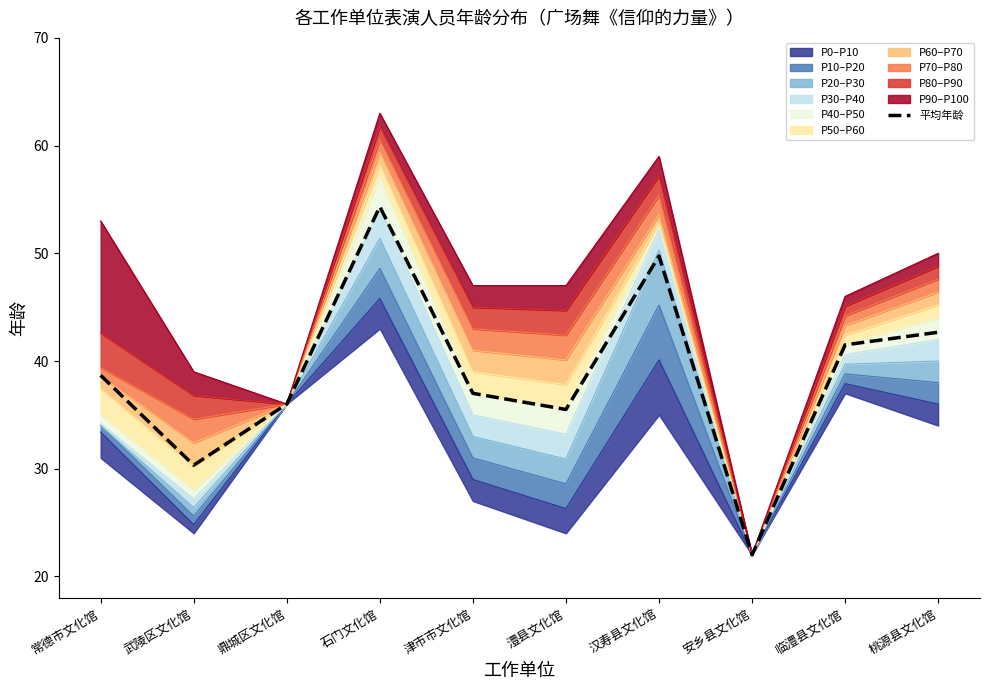

What is the label of the 2nd point from the right?

临澧县文化馆